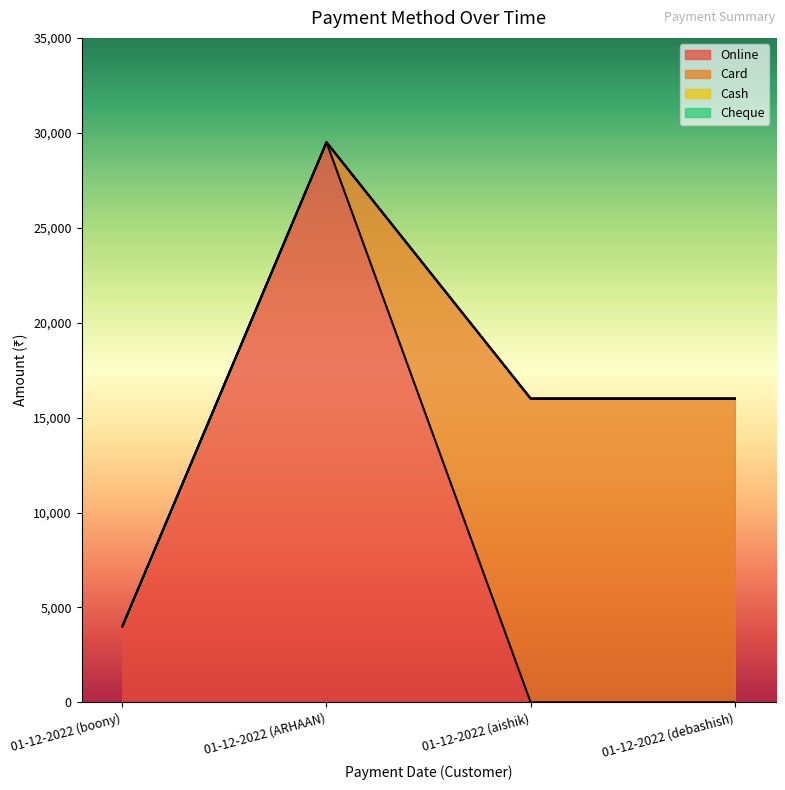

Which series changed the most between 01-12-2022 (boony) and 01-12-2022 (debashish)?

Card